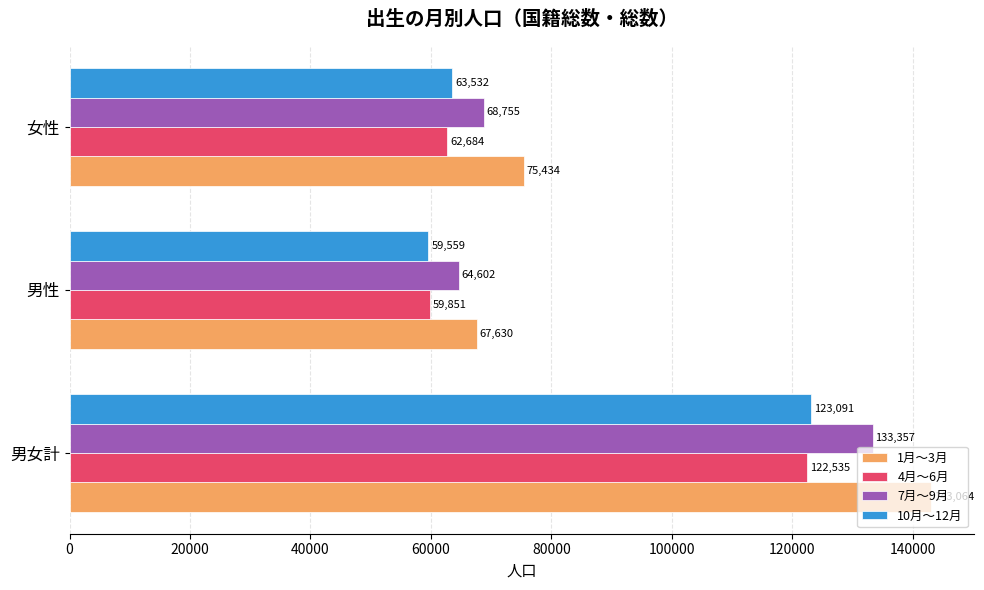

At 男性, list the series in order from smallest to largest.

10月～12月, 4月～6月, 7月～9月, 1月～3月